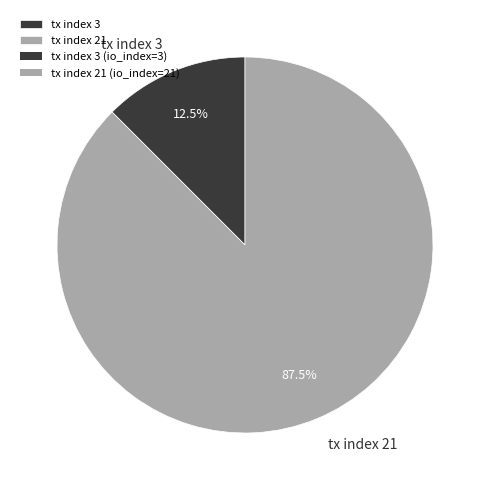

To the nearest percent, what is the difference between the tx index 21 and tx index 3 slice percentages?

75%